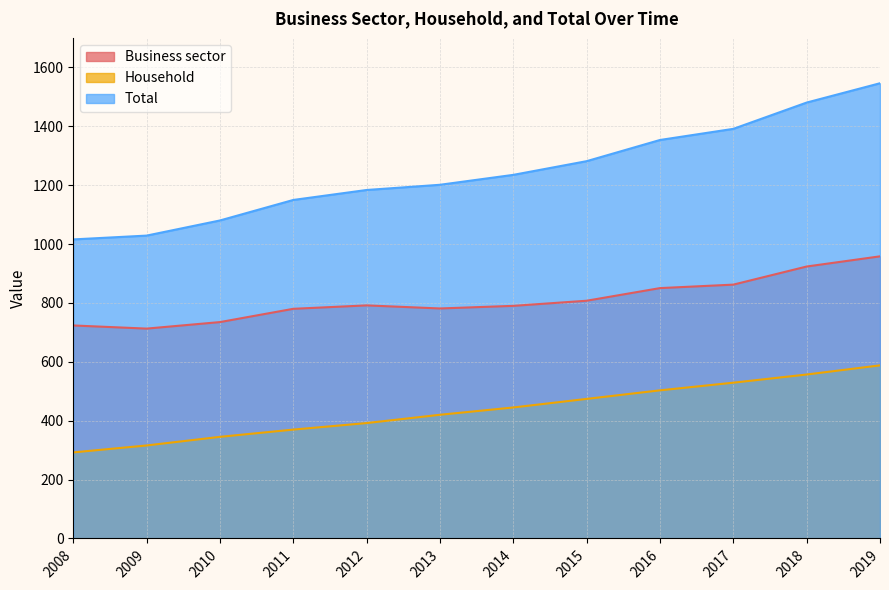

List the series in order of their peak value, lowest first.

Household, Business sector, Total